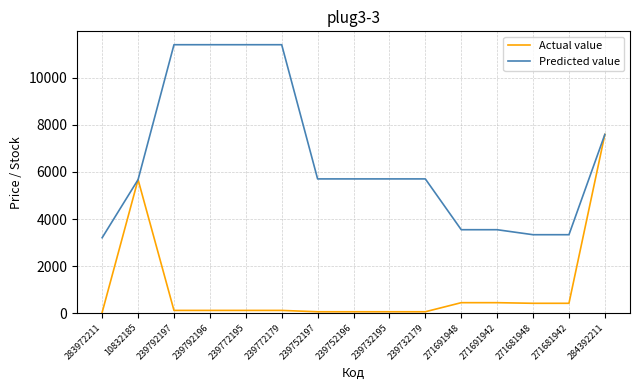

Which category has the lowest value in the Predicted value series?

283972211